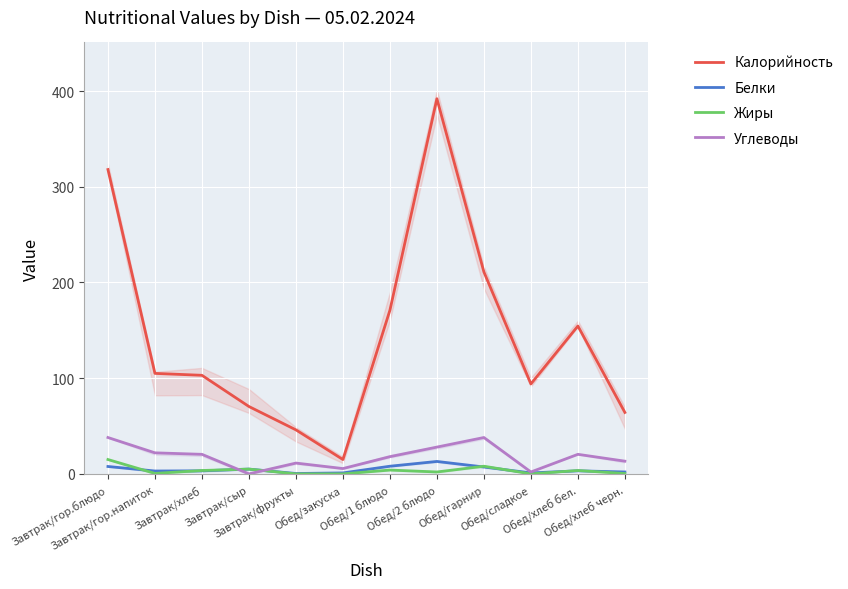

Between Обед/хлеб бел. and Завтрак/фрукты, which is larger?

Обед/хлеб бел.